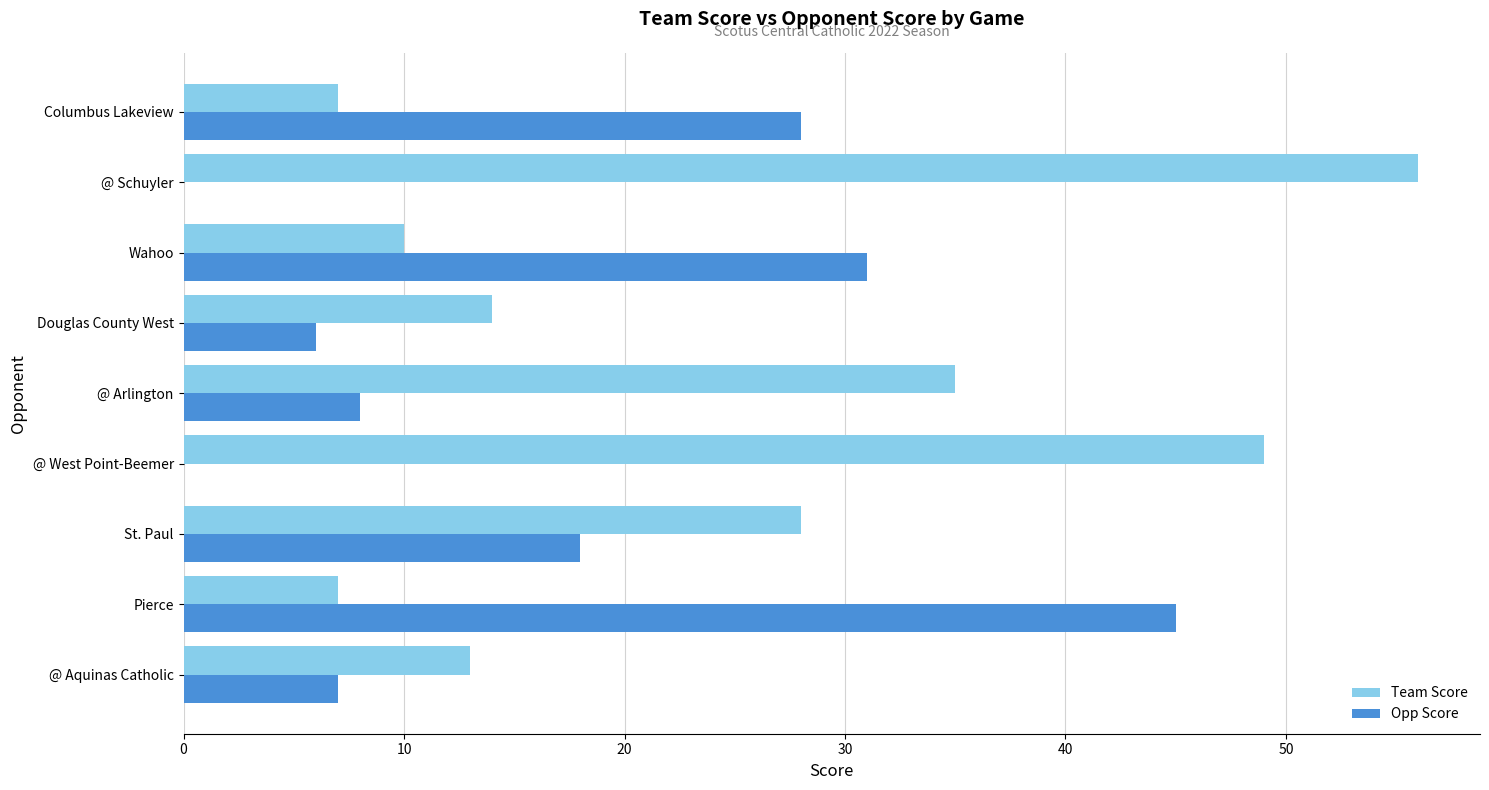

At which label is Opp Score closest to 22?

St. Paul